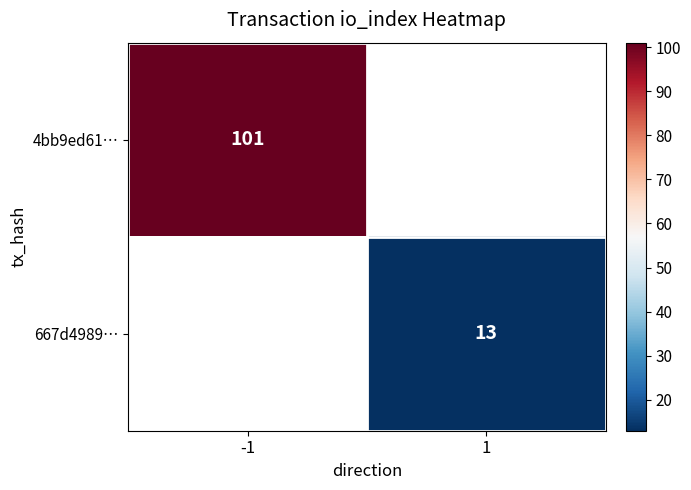

Which has a higher value, 1 or -1?

-1